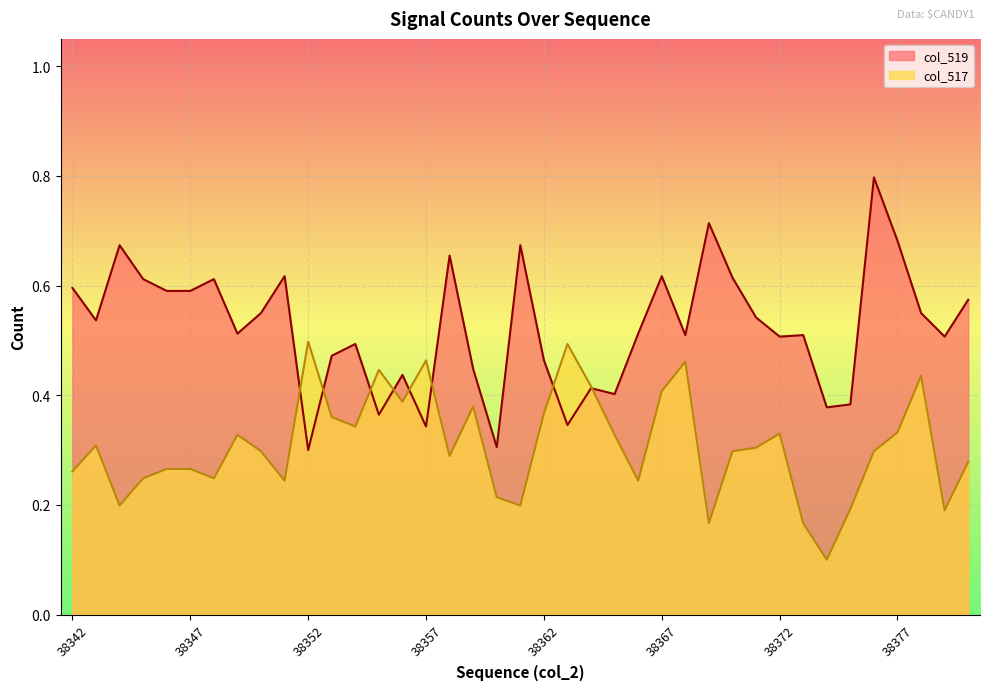

Between 38344 and 38355, which series saw the biggest shift?

col_519